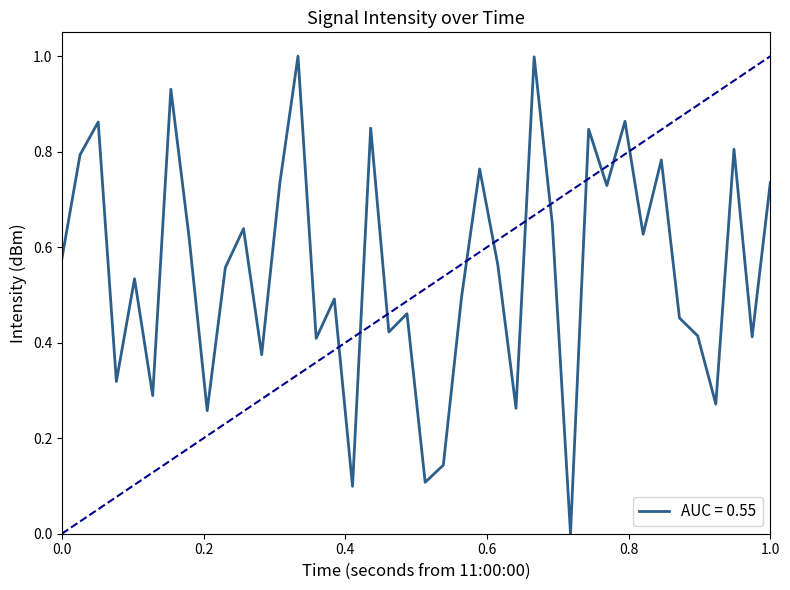

What is the difference between the maximum and minimum values?

1.0